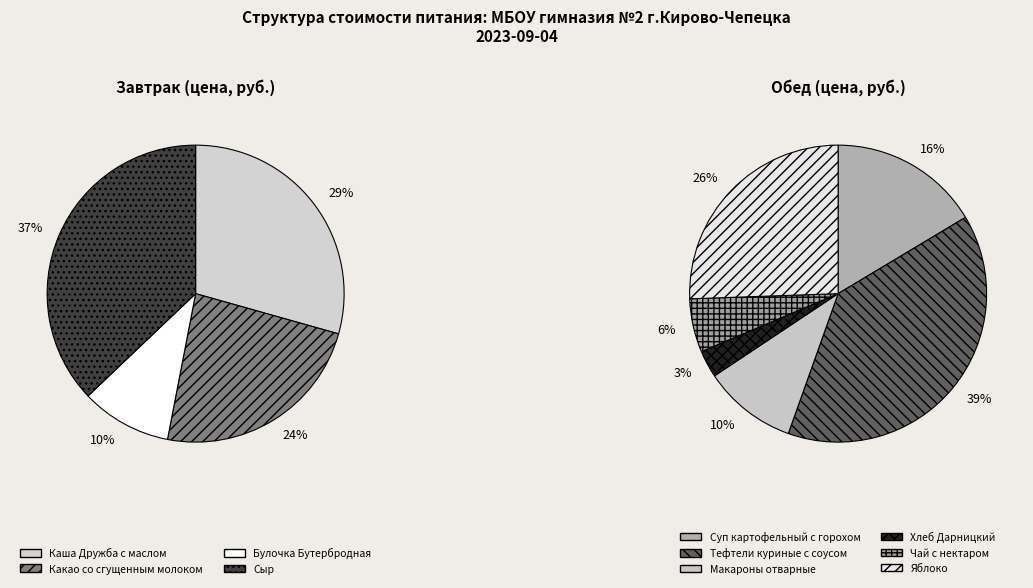

What is the ratio of the value at Макароны отварные to the value at Каша Дружба с маслом?

0.4